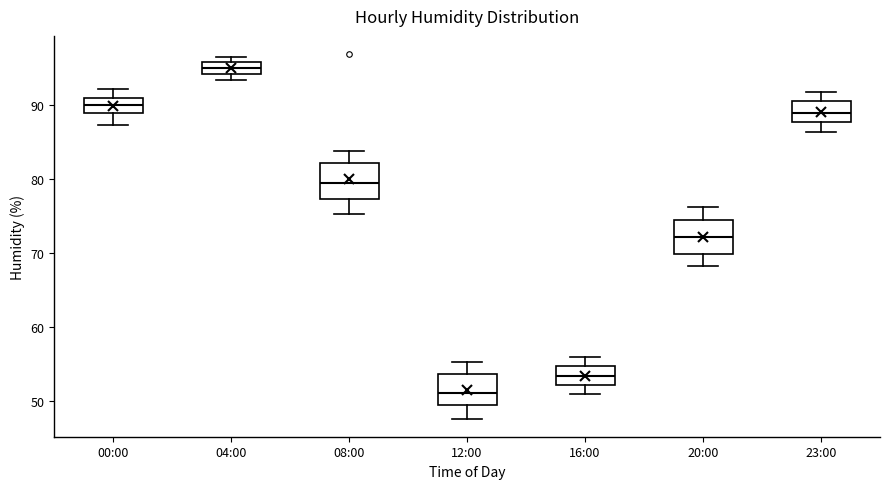

Reading left to right, transcribe this box plot: for each box, give where its median line is, the range the box spans, and where its two whiskers end, as read against the y-axis. The values are not printed on the chart, so give them approximately, as read against the axis.

00:00: median 90, box 89 to 91, whiskers 87 to 92
04:00: median 95, box 94 to 96, whiskers 93 to 97
08:00: median 80, box 77 to 82, whiskers 75 to 84
12:00: median 51, box 49 to 54, whiskers 48 to 55
16:00: median 53, box 52 to 55, whiskers 51 to 56
20:00: median 72, box 70 to 74, whiskers 68 to 76
23:00: median 89, box 88 to 90, whiskers 86 to 92